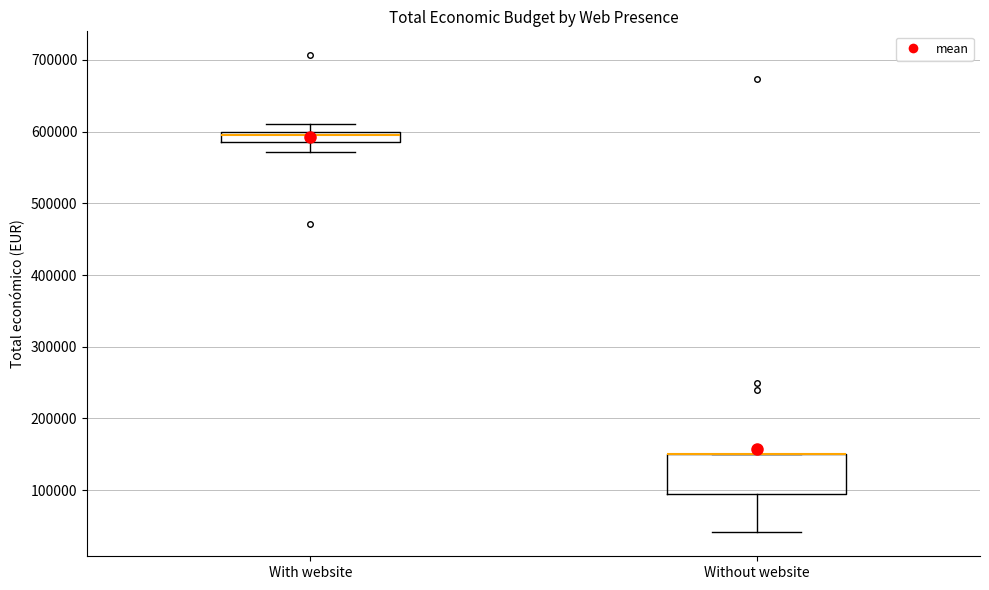

Which box is the tallest, from its lower edge to its upper edge?

Without website